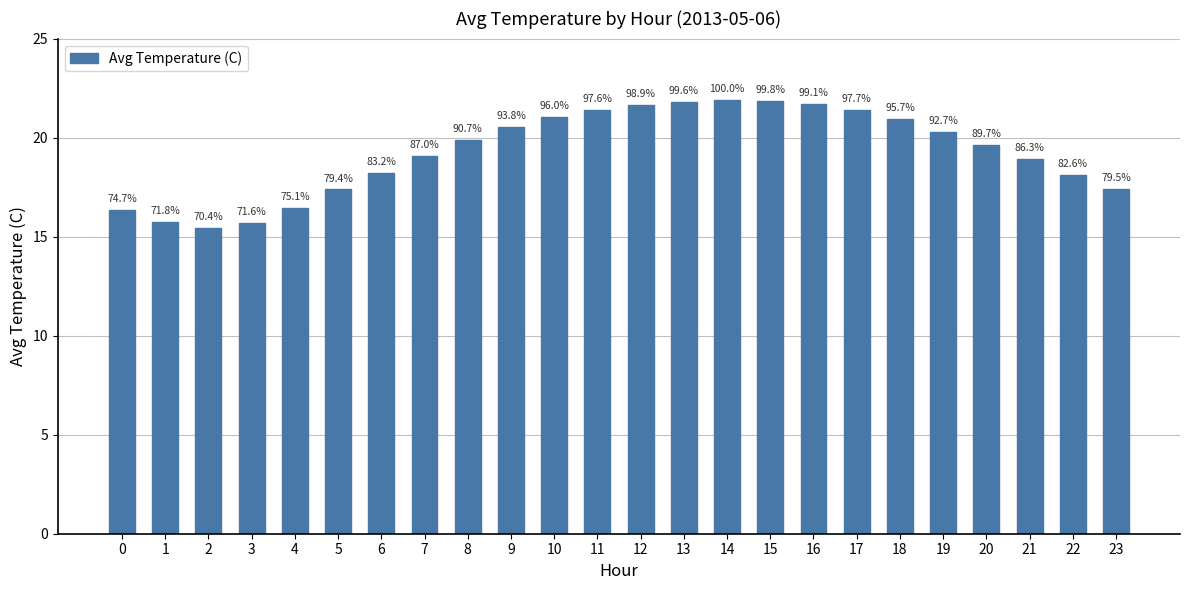

At which label is the value closest to 18?

22